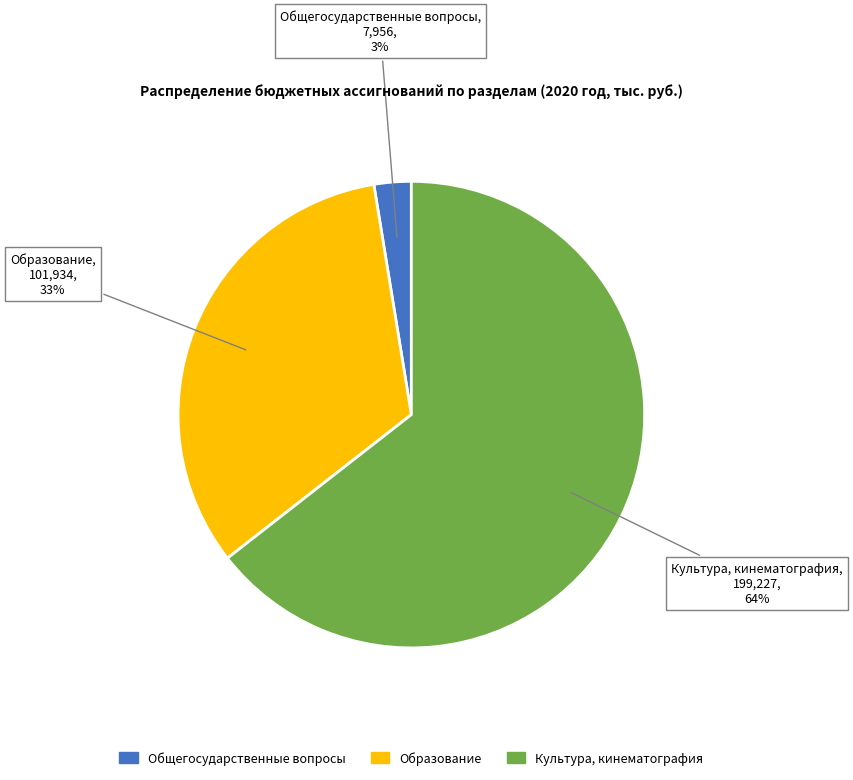

Is there any slice that represents more than half of the pie?

Yes